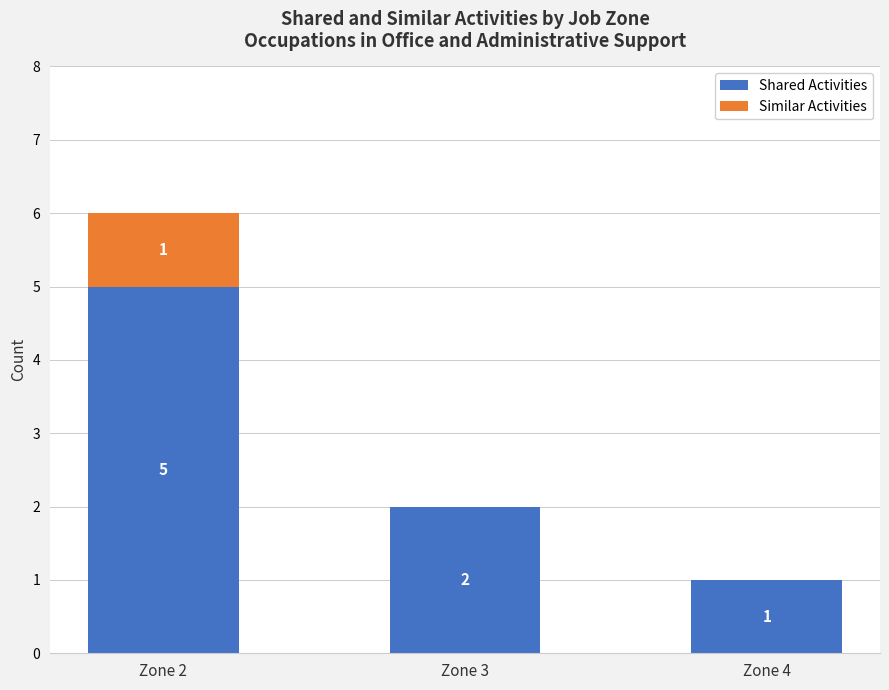

What is the highest value of the Shared Activities series?

5